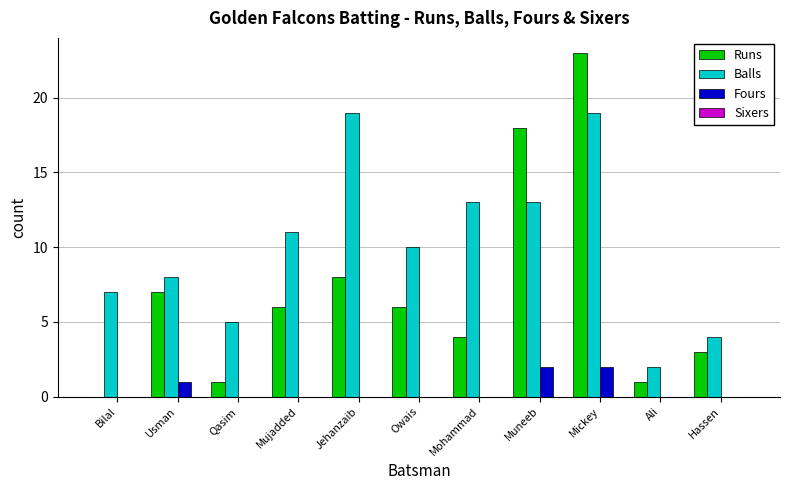

Between Bilal and Owais, which series saw the biggest shift?

Runs